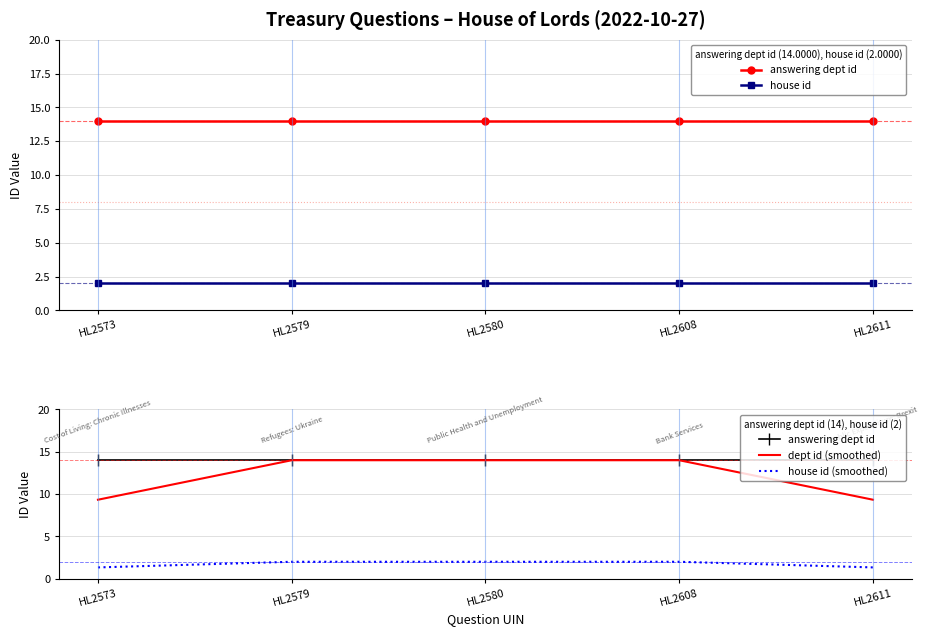

True or false: house id (smoothed) and dept id (smoothed) cross at least once.

False